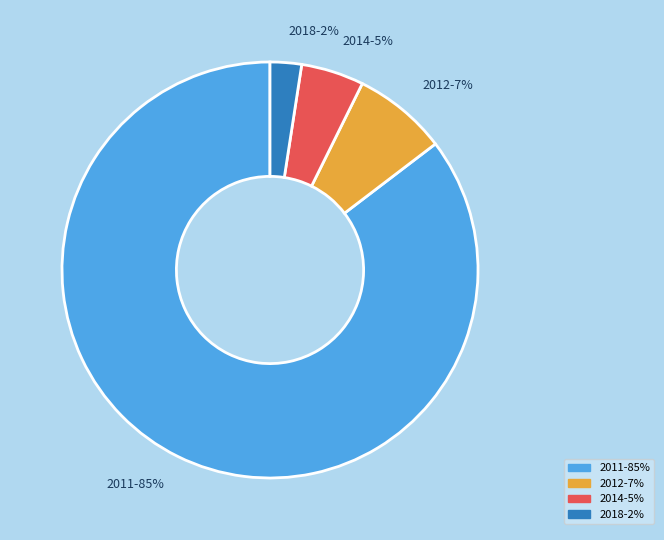

Does 2018-2% represent more than half of the total?

No